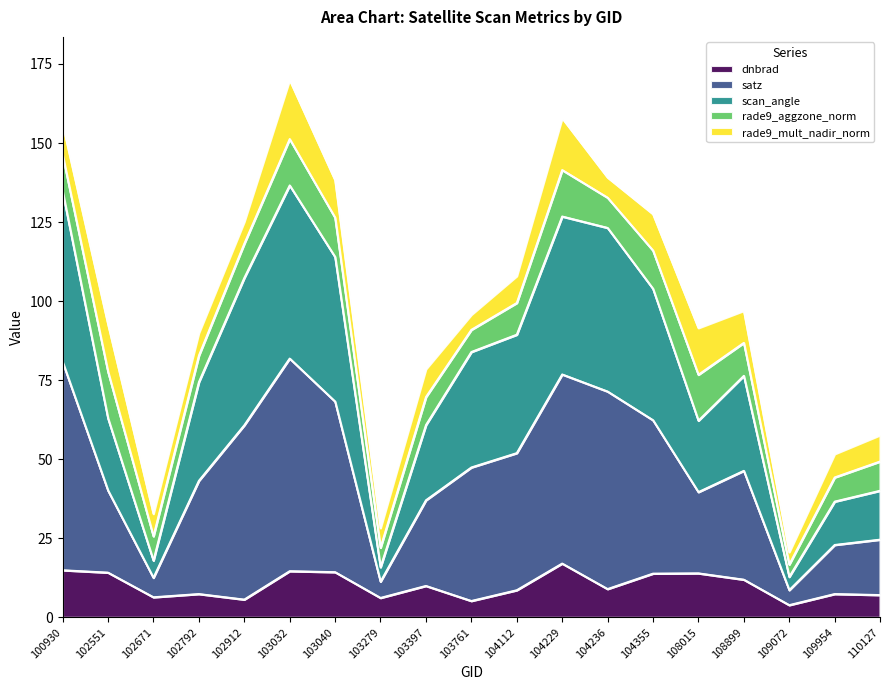

Is it true that dnbrad equals 3.2 at 108899?

False